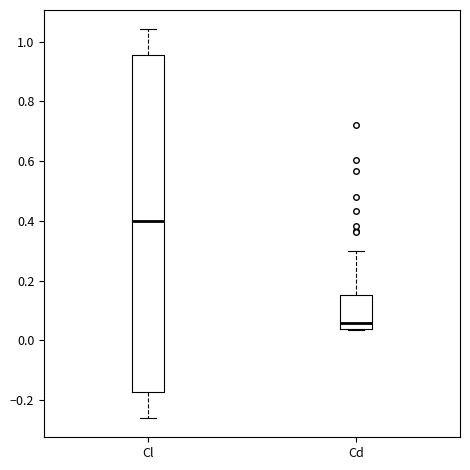

Which box's median line is the highest?

Cl